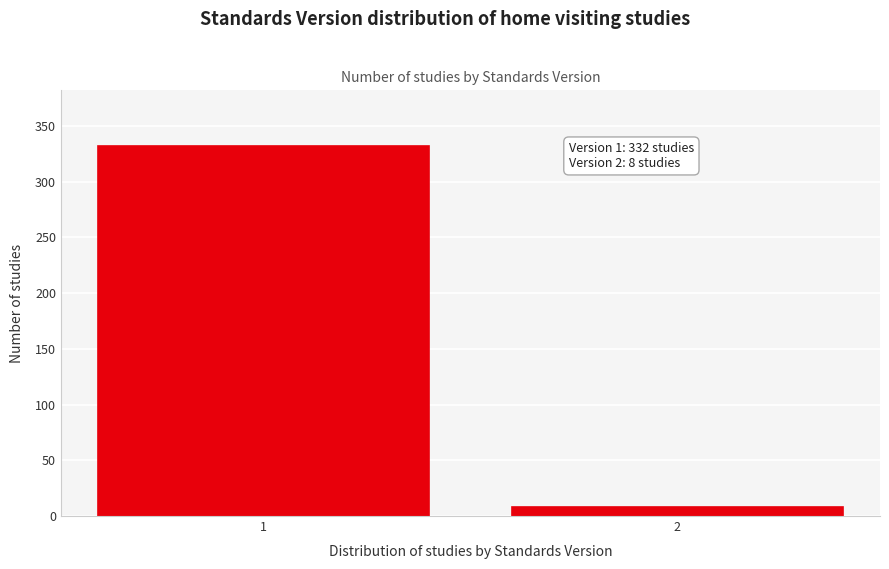

Reading left to right, transcribe all the data shown in this chart.

1=332	2=8